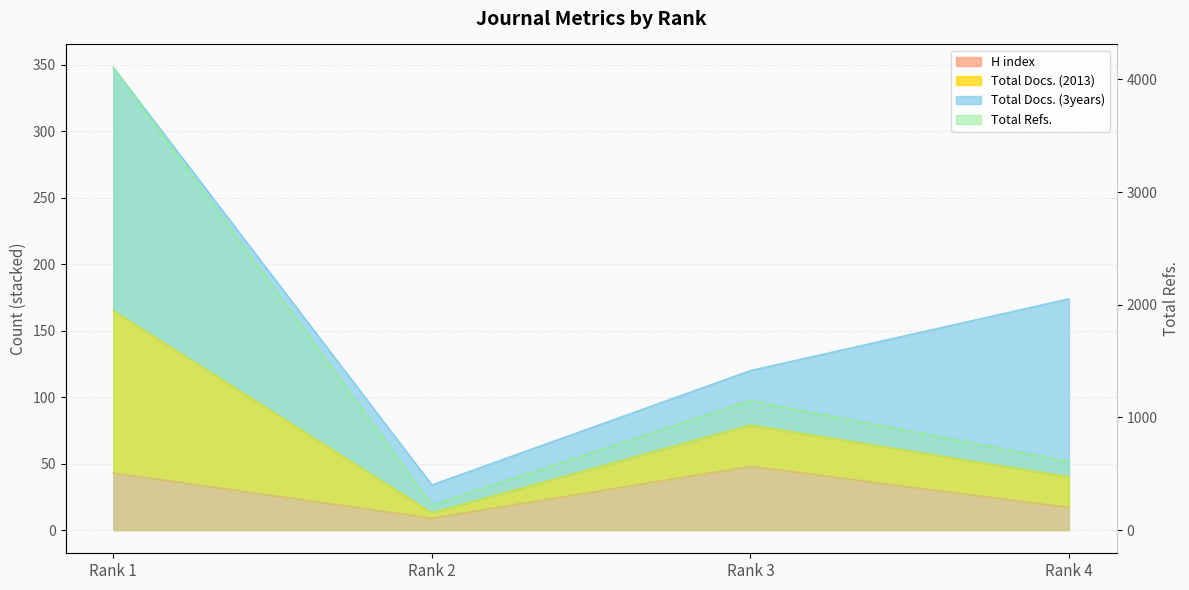

Where is the data nearest to the value 2164?

Rank 3